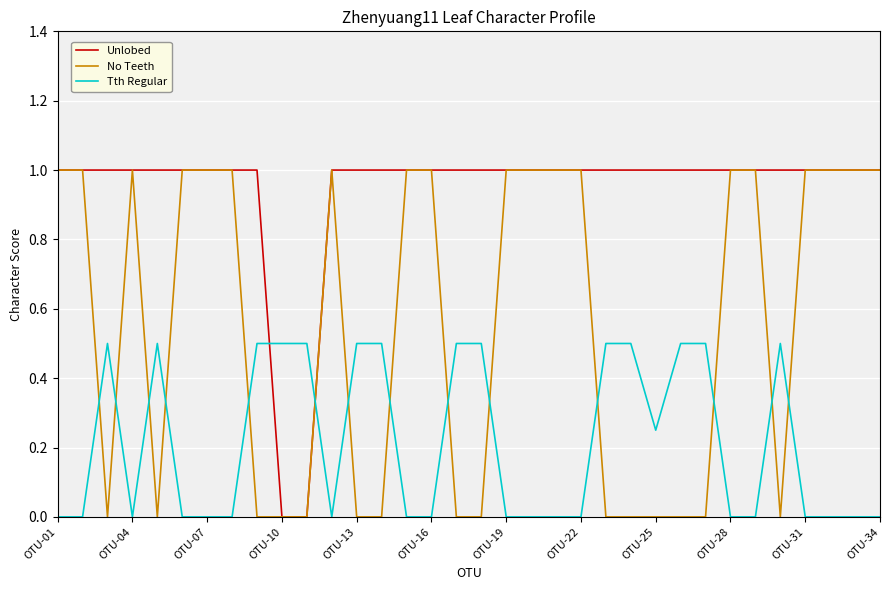

List the series in order of their overall mean, lowest first.

Tth Regular, No Teeth, Unlobed